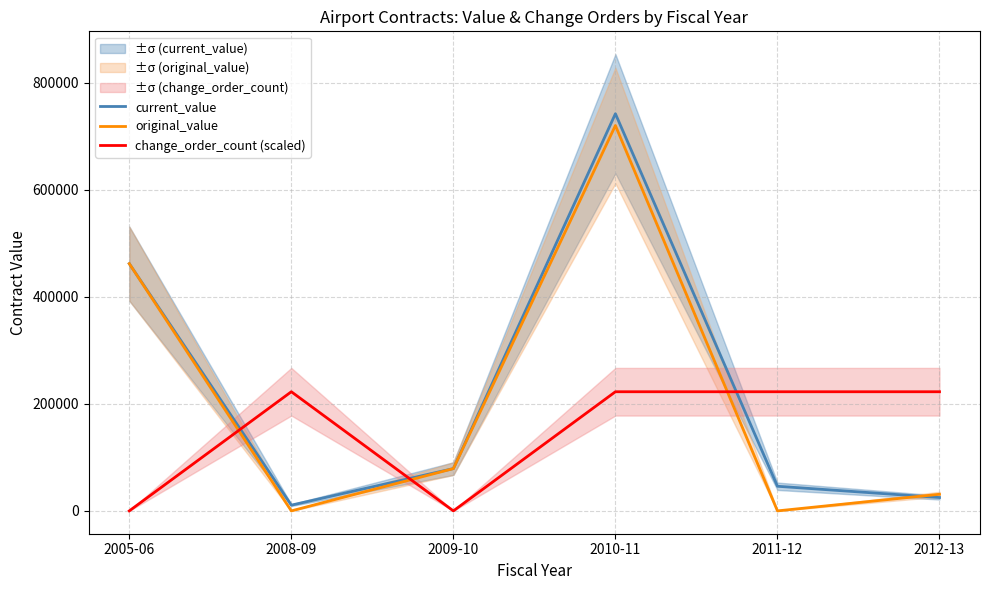

What is the sum of all current_value values?

1364223.0